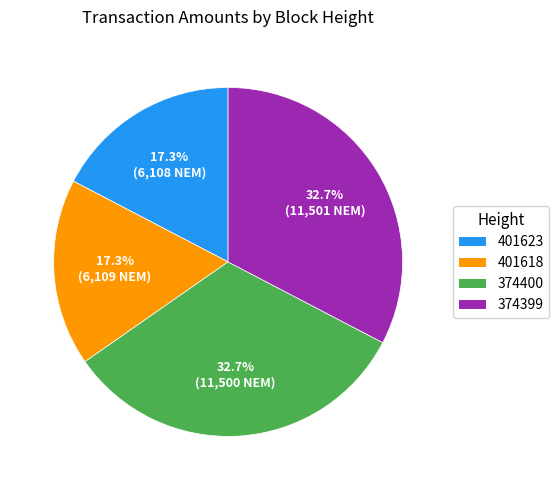

Count the number of slices in the pie.

4